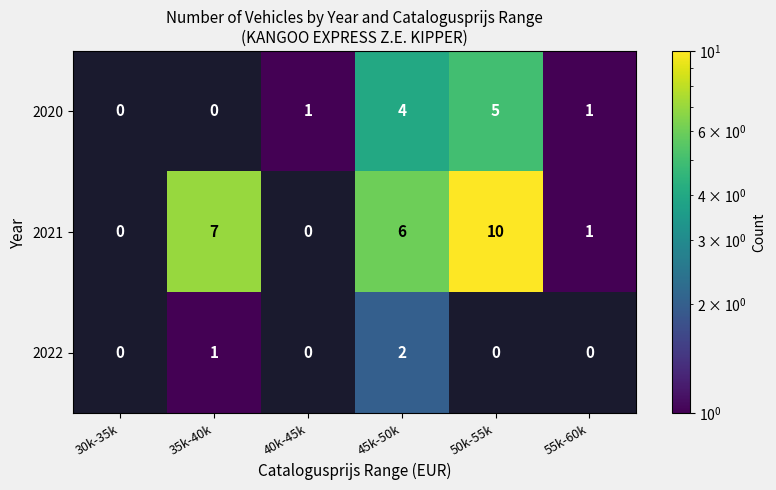

True or false: 2020 has a value of 2 at 40k-45k.

False